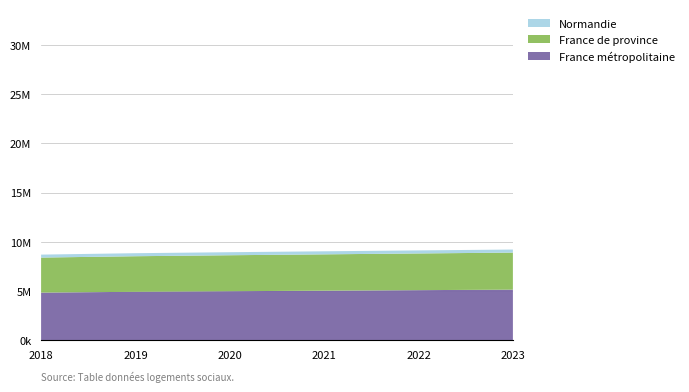

Reading right to left, extract all data points from this chart.

France métropolitaine: 2023=5143684	2022=5092505	2021=5038864	2020=4984246	2019=4925460	2018=4843152
France de province: 2023=3763791	2022=3728480	2021=3690920	2020=3654981	2019=3613752	2018=3558780
Normandie: 2023=311068	2022=309967	2021=310100	2020=308349	2019=307834	2018=300767